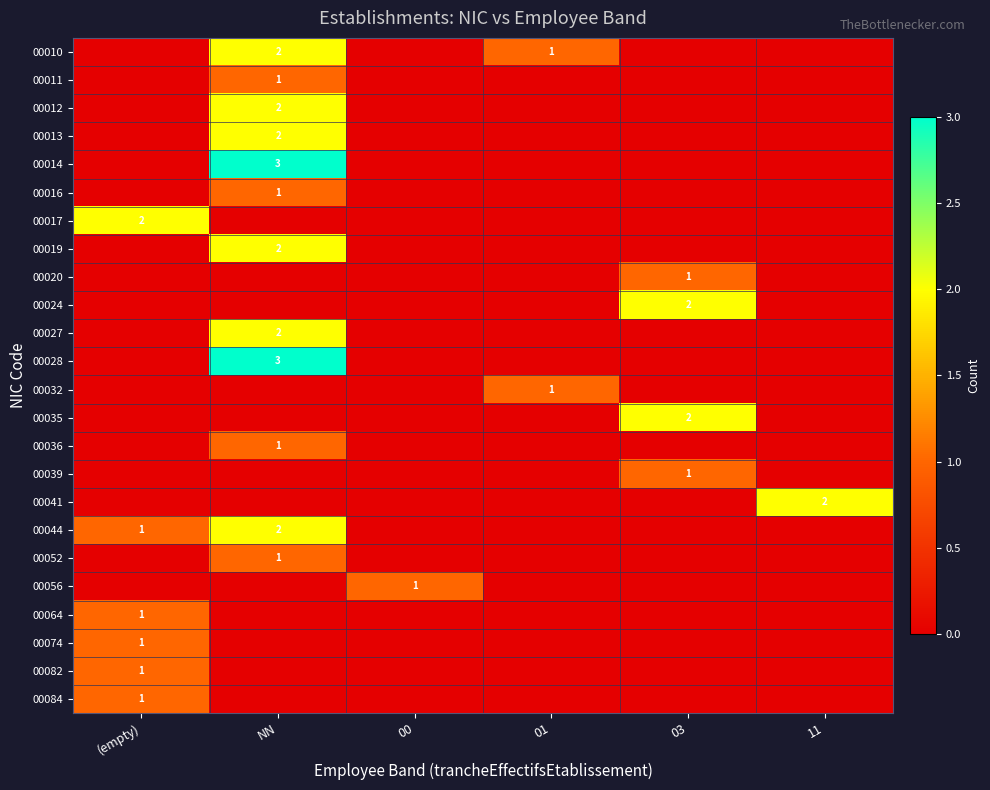

The 00017 series shows 2 at (empty). True or false?

True